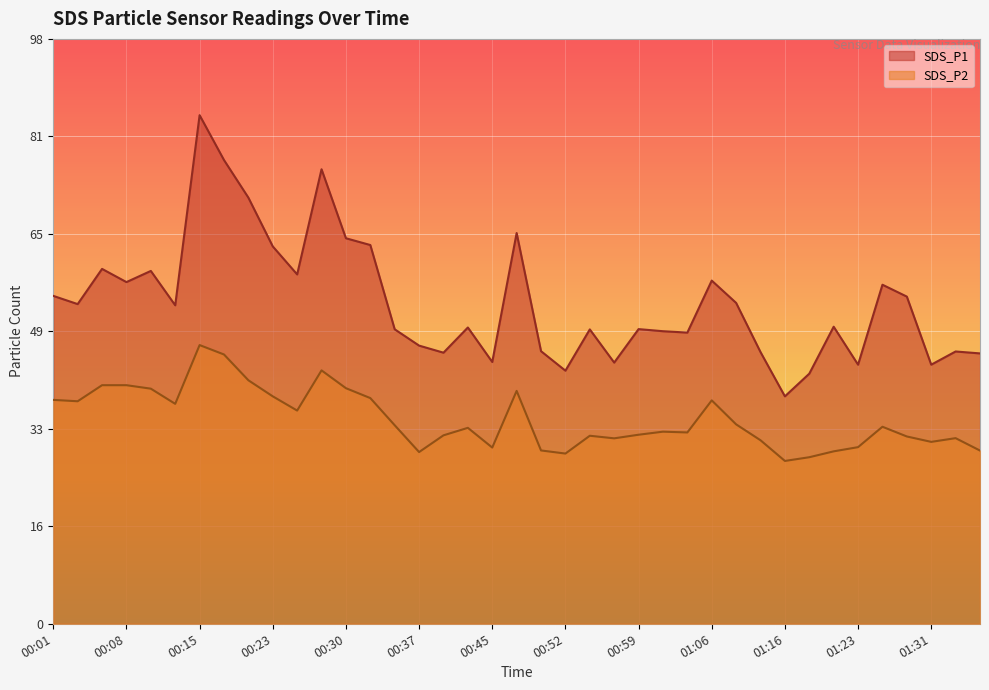

The SDS_P2 series shows 37.3 at 00:01. True or false?

True